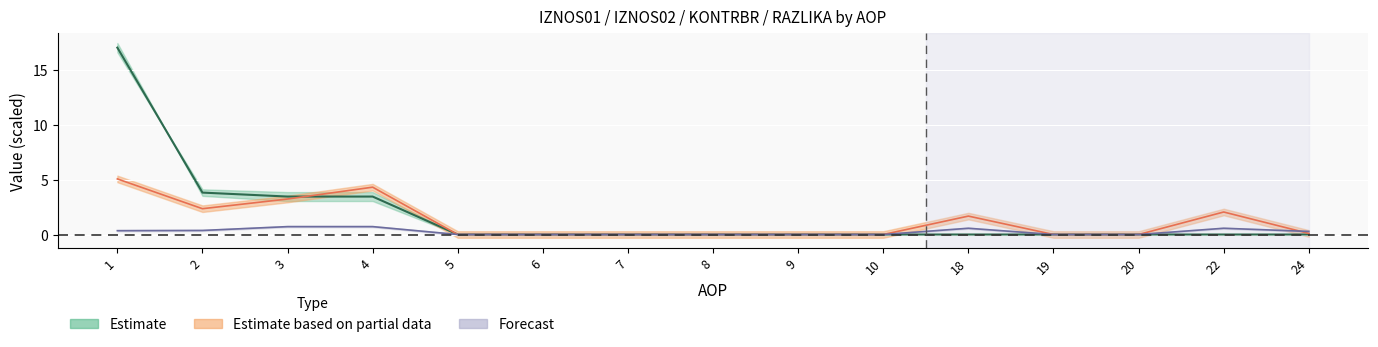

Which has a higher value, 9 or 1?

1